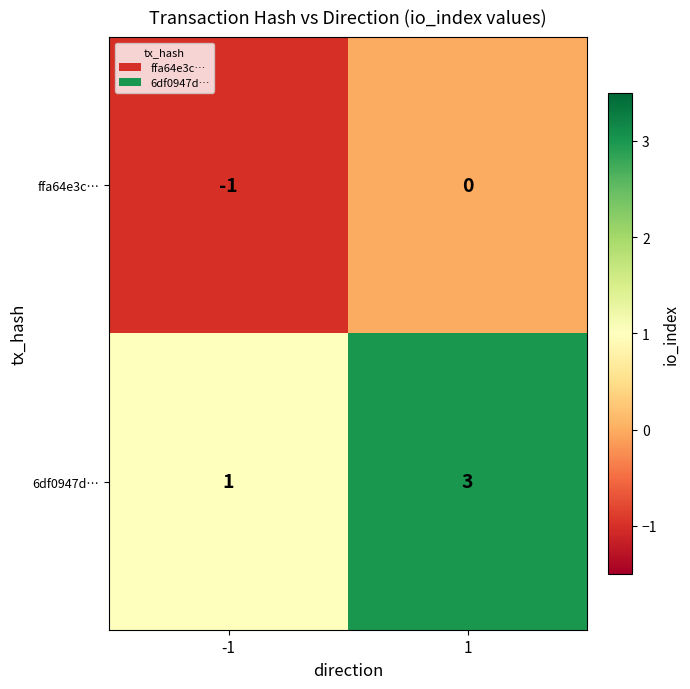

Which series changed the most between -1 and 1?

6df0947d…